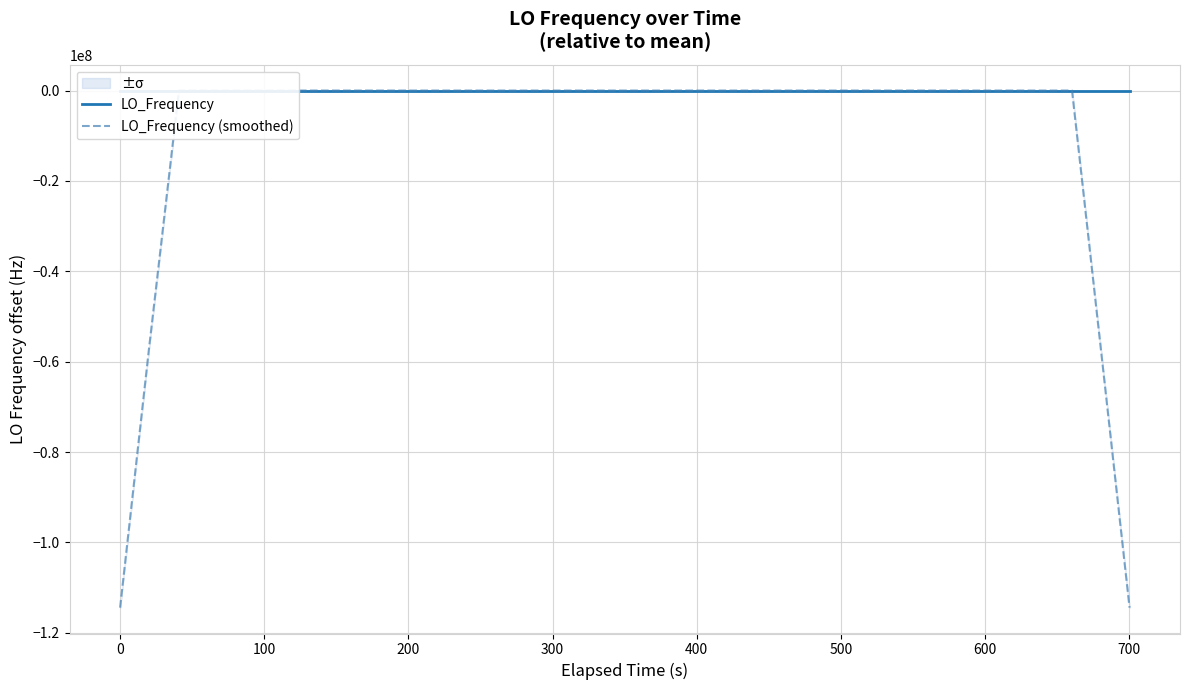

Which series has the largest total across all categories?

LO_Frequency